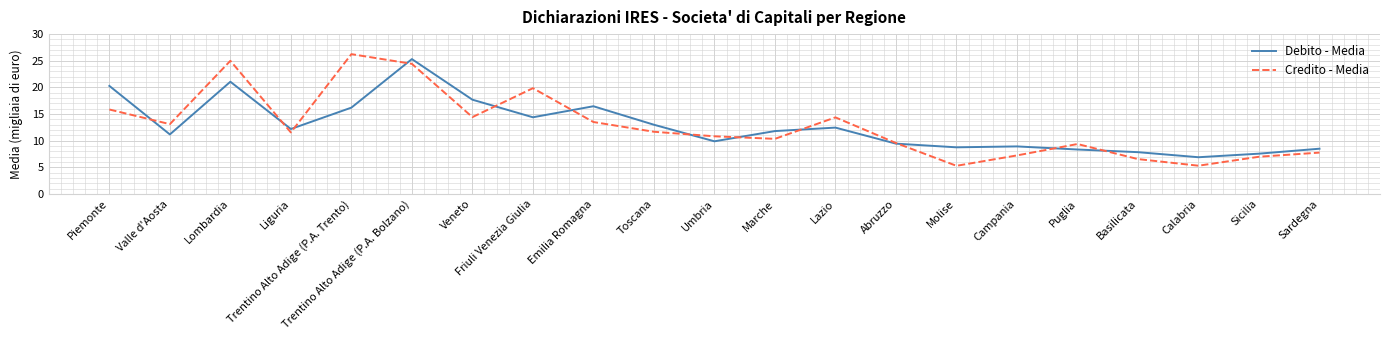

Rank the series at Lazio from lowest to highest value.

Debito - Media, Credito - Media